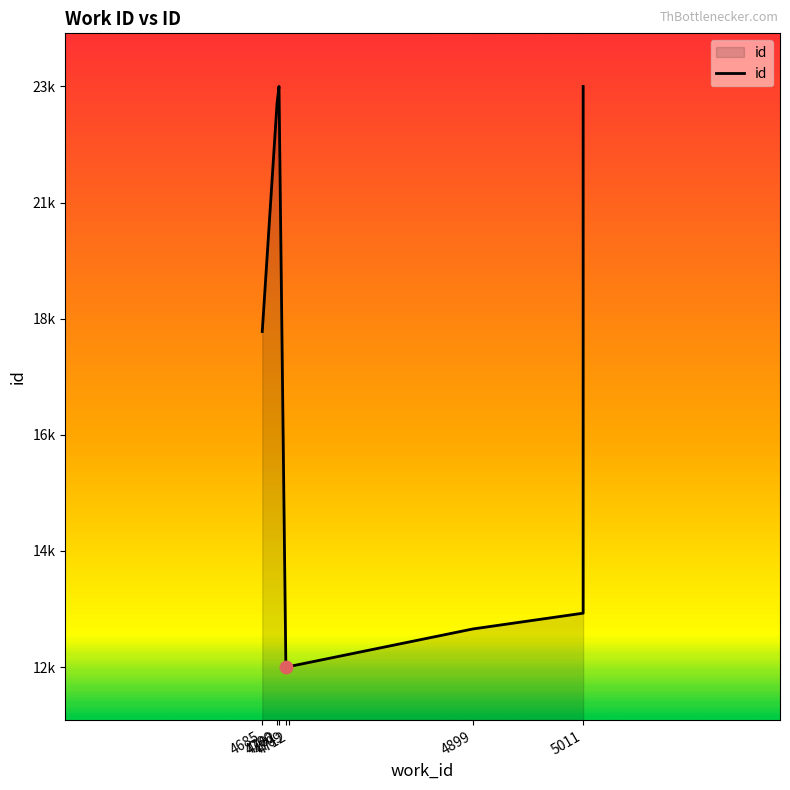

Between 9 and 7, which is larger?

9